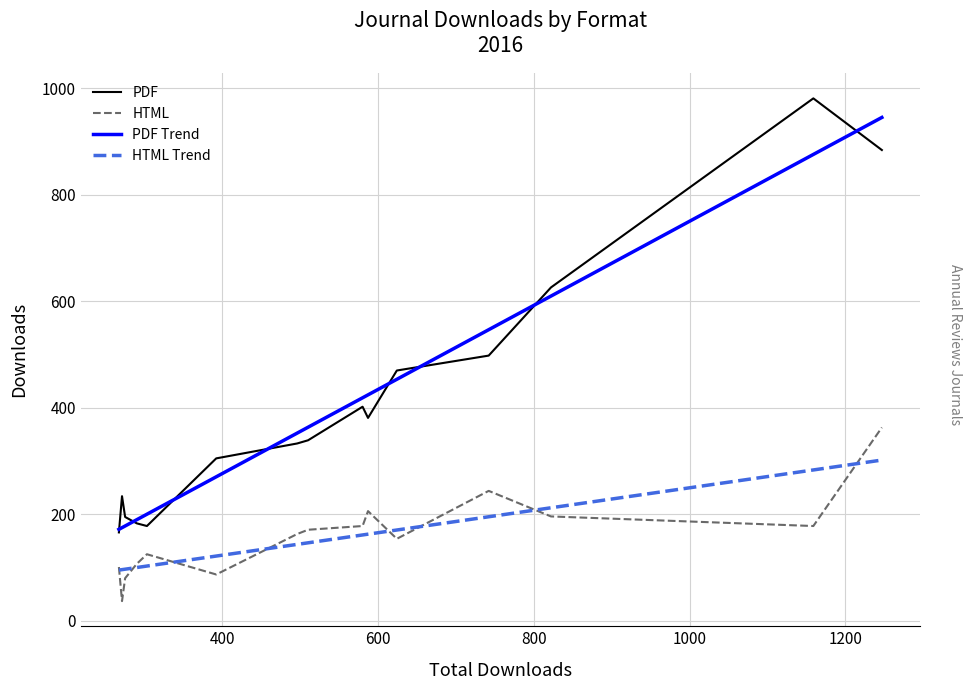

What is the maximum value for PDF?

981